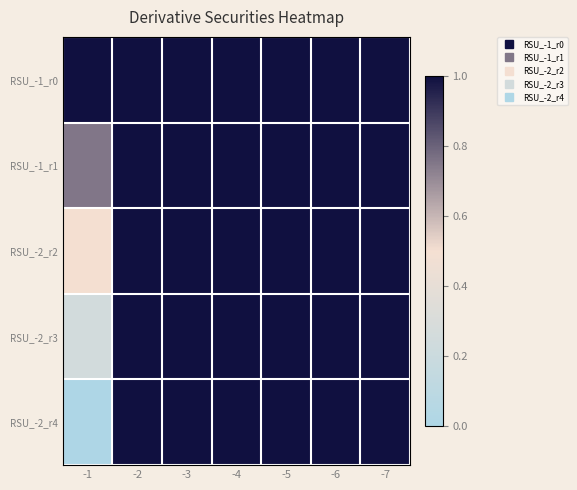

How many series are shown in this chart?

5